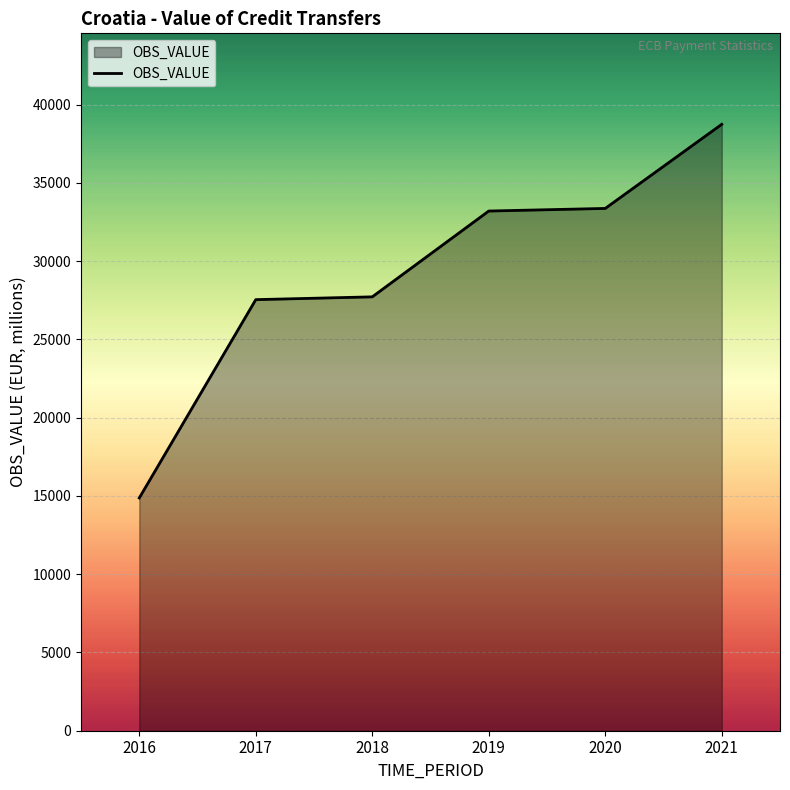

What is the approximate value at 2021?

38748.2